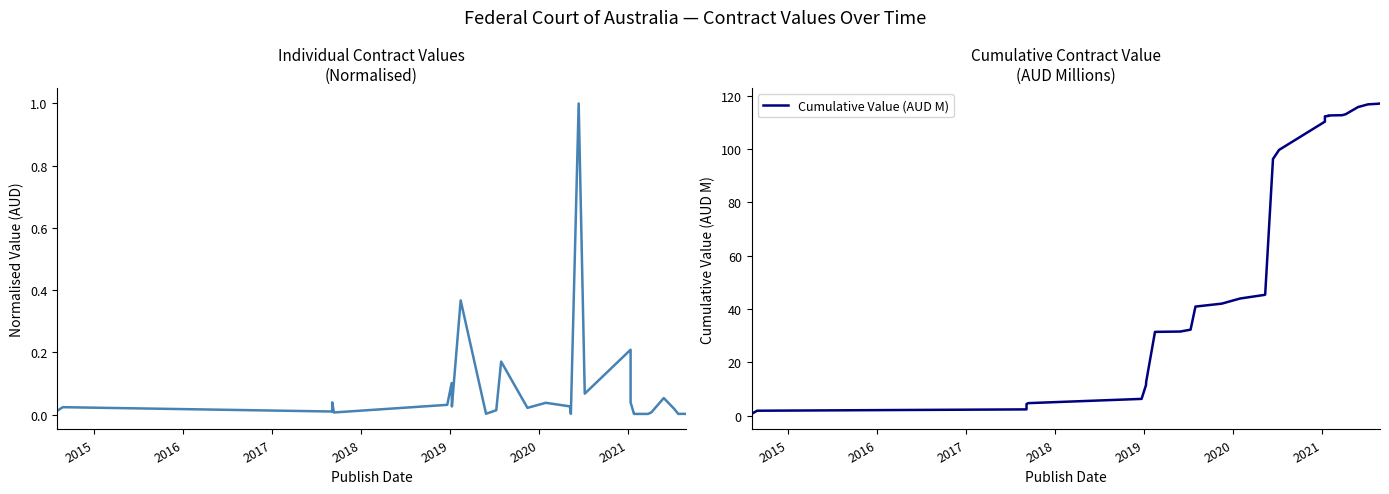

True or false: Cumulative Value (AUD M) has a value of 190.0 at 26.

False